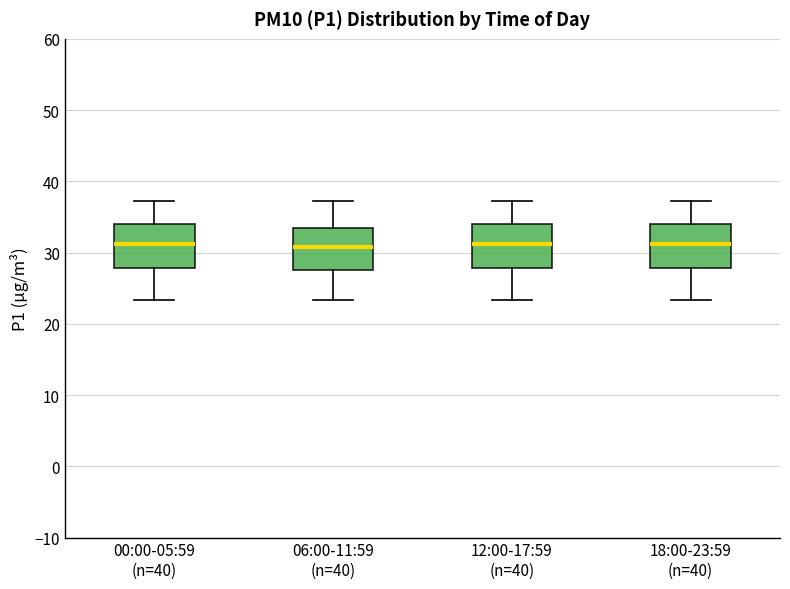

Reading left to right, transcribe this box plot: for each box, give where its median line is, the range the box spans, and where its two whiskers end, as read against the y-axis. The values are not printed on the chart, so give them approximately, as read against the axis.

00:00-05:59 (n=40): median 31, box 28 to 34, whiskers 23 to 37
06:00-11:59 (n=40): median 31, box 28 to 34, whiskers 23 to 37
12:00-17:59 (n=40): median 31, box 28 to 34, whiskers 23 to 37
18:00-23:59 (n=40): median 31, box 28 to 34, whiskers 23 to 37